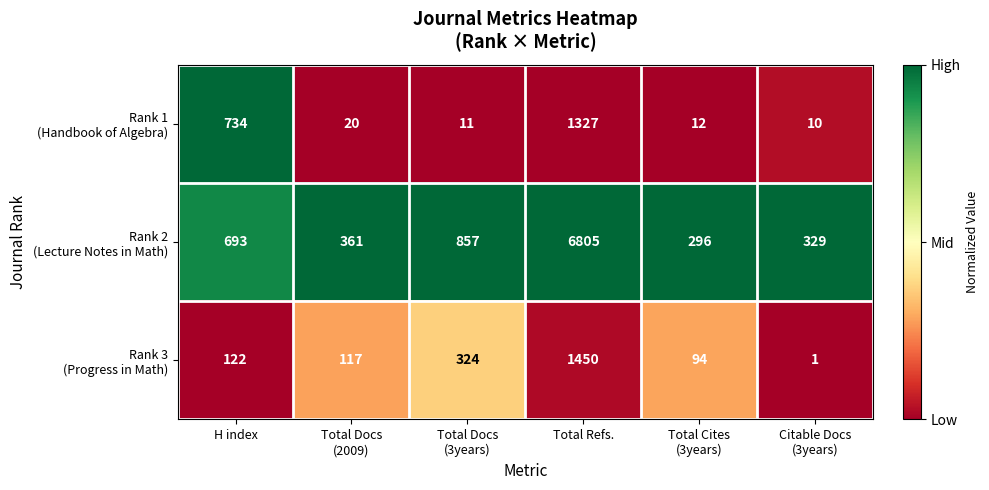

What is the maximum value shown in the chart?

6805